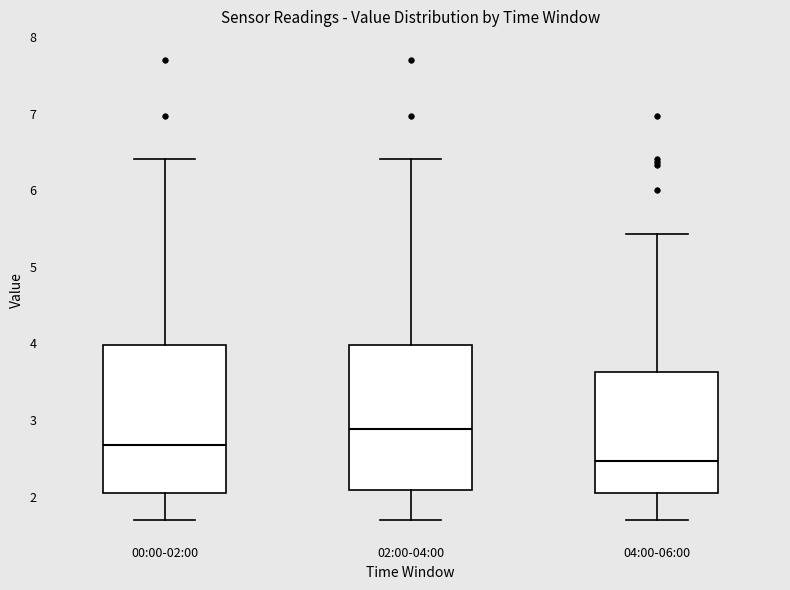

Where is the lower edge of the box for 00:00-02:00 on the y-axis? The values are not printed on the chart, so give them approximately, as read against the axis.

2.1